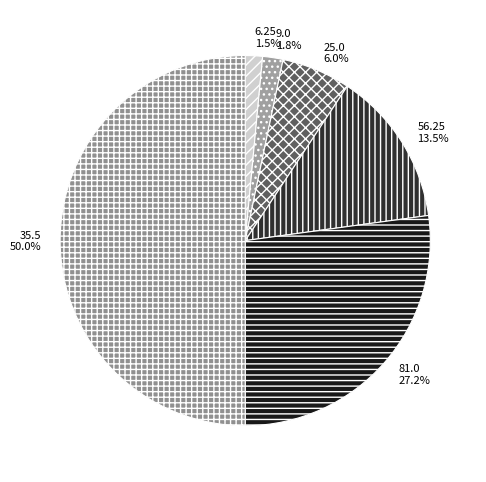

Does 25.0 account for over 50% of the chart?

No